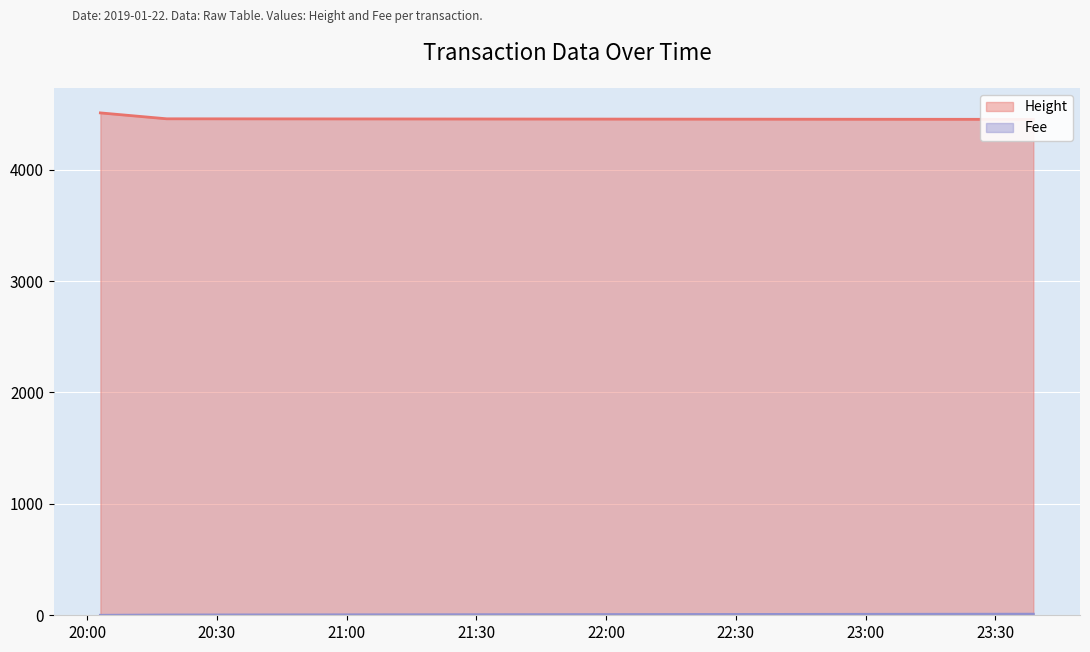

What is the difference between the maximum and minimum values in the Fee series?

10.0